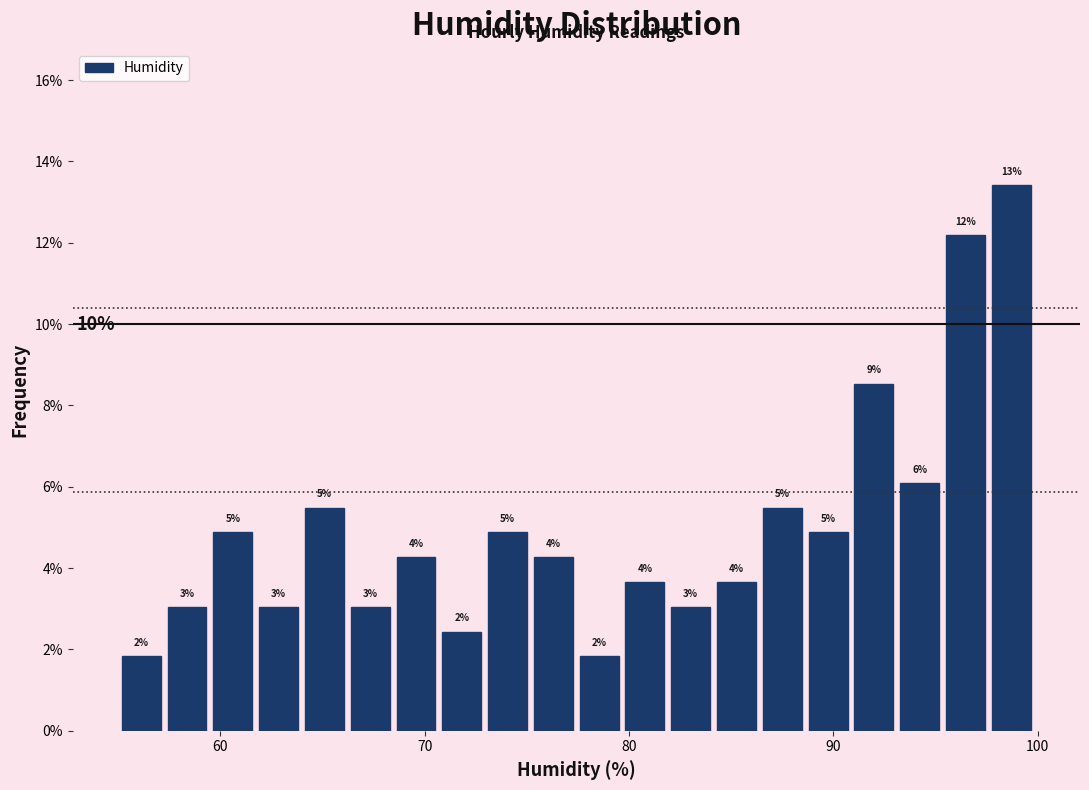

Read against the x-axis, roughly where is the centre of the tallest bar?

99